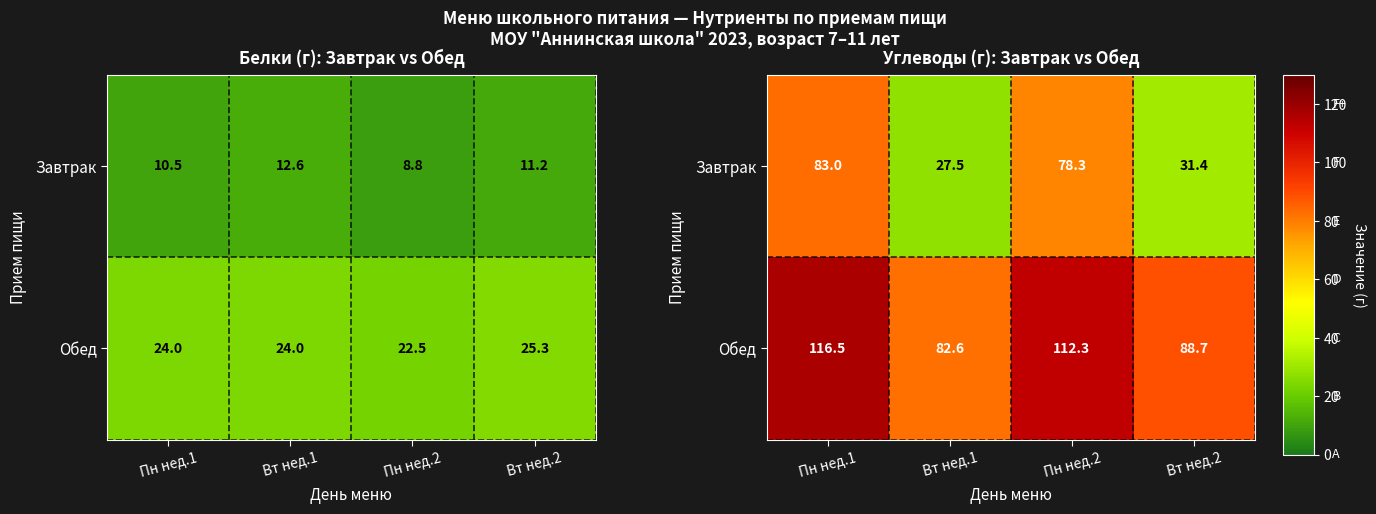

What is the approximate value of Обед at Пн нед.2?

112.3